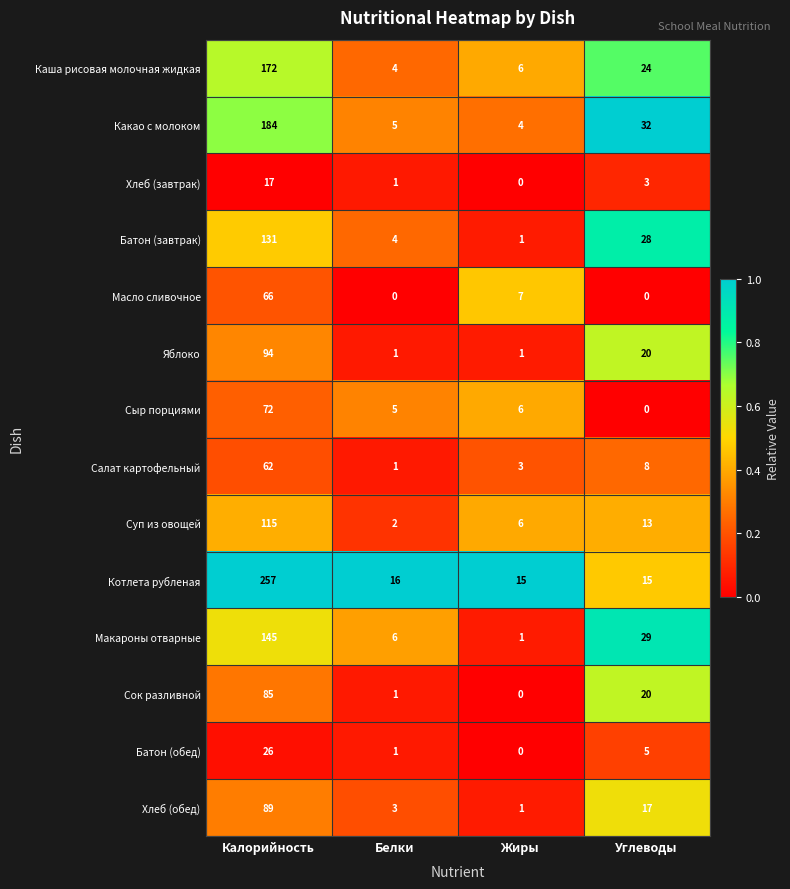

Which series has the largest range (max minus min)?

Котлета рубленая